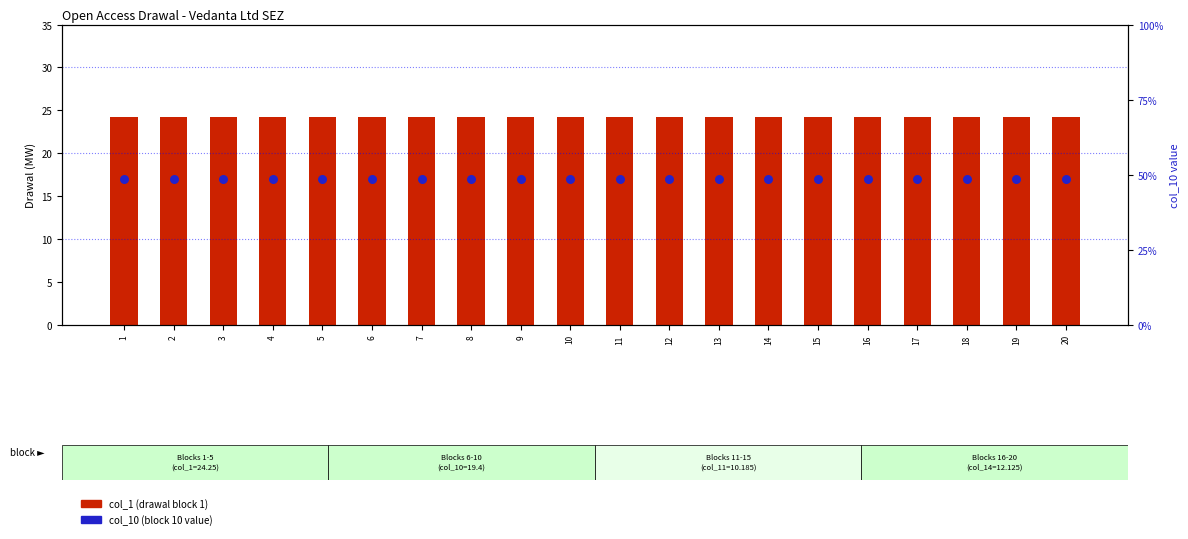

At which category is the sum across all series the highest?

1